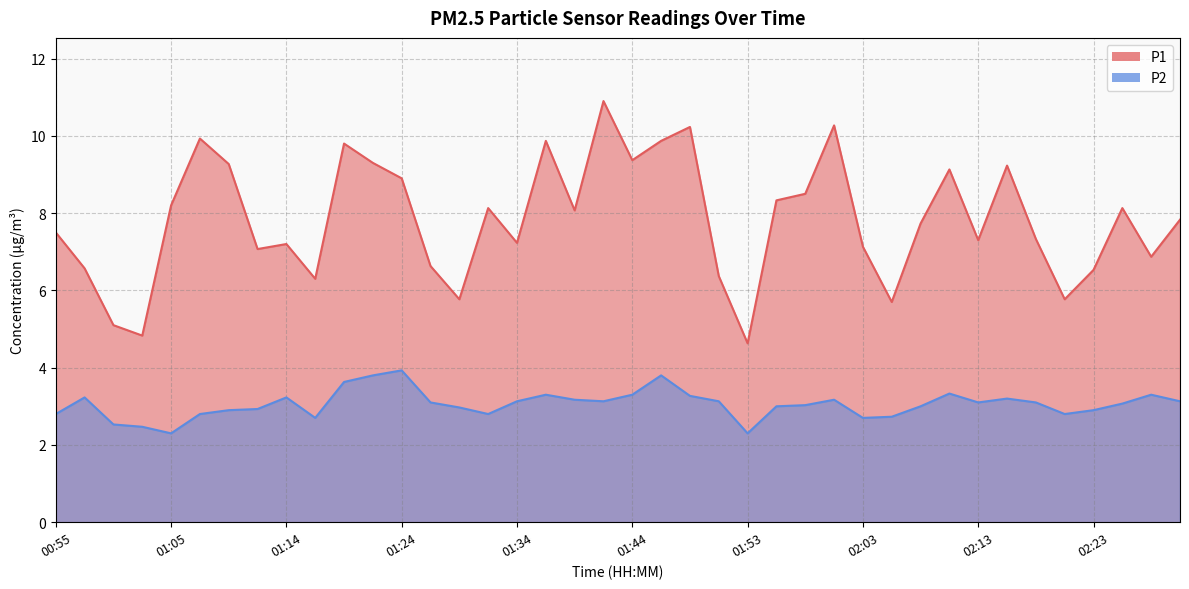

Which has a higher value, 02:18 or 01:56?

01:56